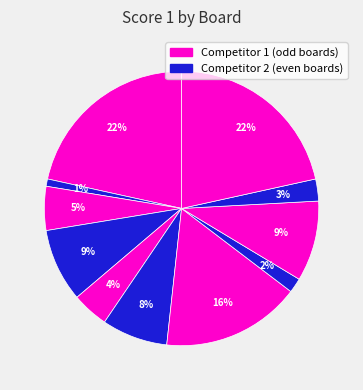

How many segments does this pie chart have?

11